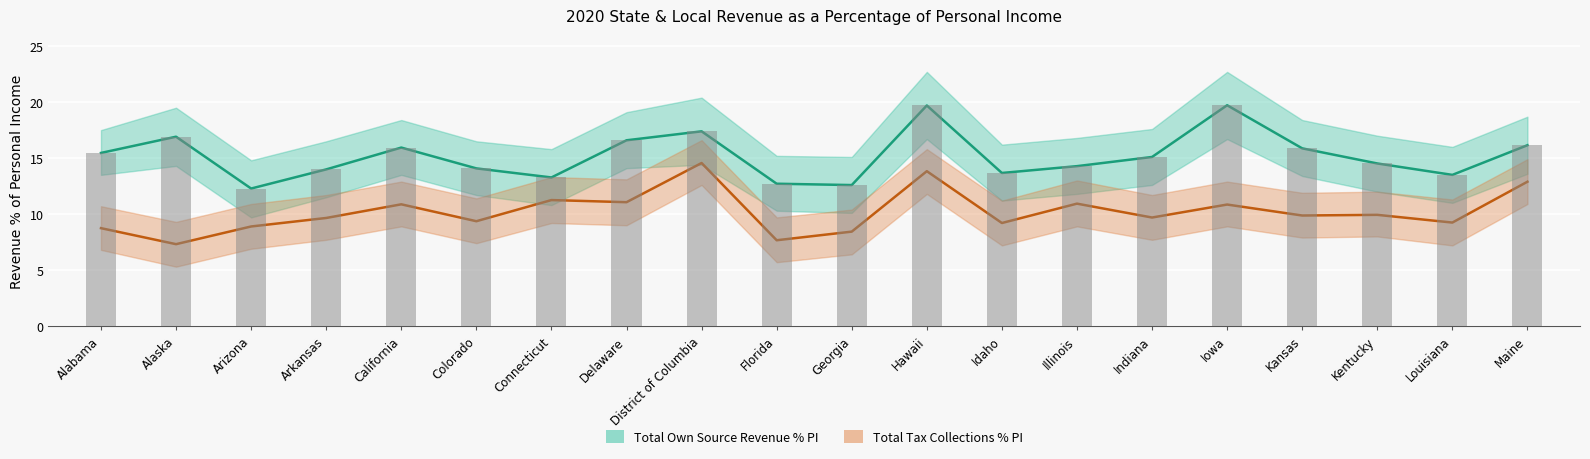

Between Idaho and Illinois, which series saw the biggest shift?

Total Tax Collections % PI